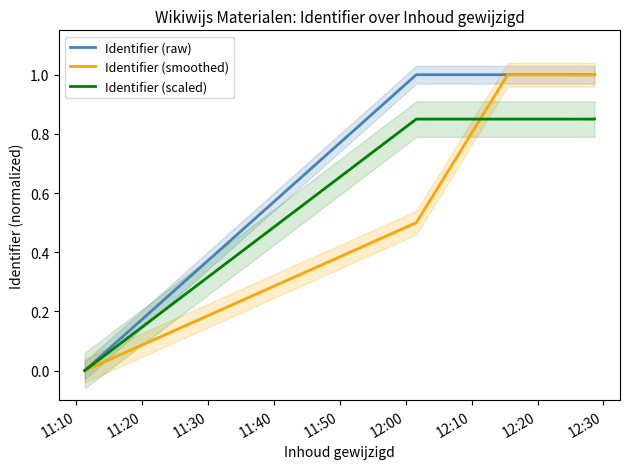

How many values in the Identifier (scaled) series exceed 0?

5